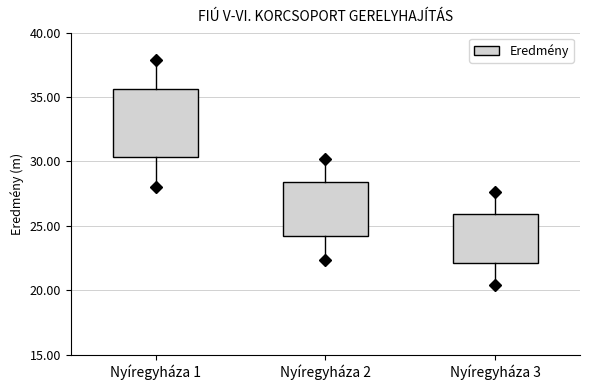

Reading left to right, read every box against the y-axis: the position of its median line, the range the box covers, and the ends of its whiskers. The values are not printed on the chart, so give them approximately, as read against the axis.

Nyíregyháza 1: median 33.0, box 30.5 to 35.5, whiskers 28.0 to 38.0
Nyíregyháza 2: median 26.5, box 24.0 to 28.5, whiskers 22.5 to 30.0
Nyíregyháza 3: median 24.0, box 22.0 to 26.0, whiskers 20.5 to 27.5